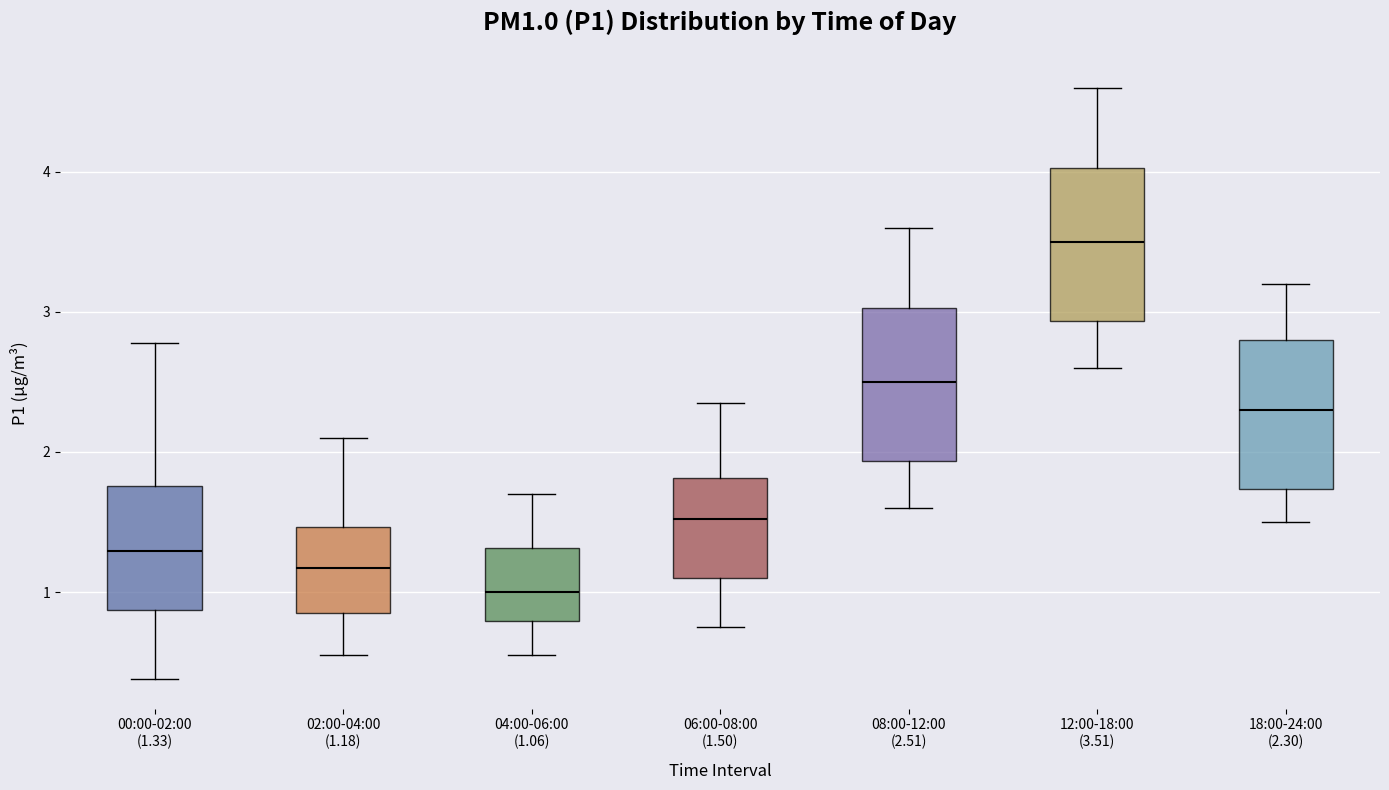

Reading left to right, transcribe this box plot: for each box, give where its median line is, the range the box spans, and where its two whiskers end, as read against the y-axis. The values are not printed on the chart, so give them approximately, as read against the axis.

00:00-02:00 (1.33): median 1.3, box 0.9 to 1.8, whiskers 0.4 to 2.8
02:00-04:00 (1.18): median 1.2, box 0.9 to 1.5, whiskers 0.6 to 2.1
04:00-06:00 (1.06): median 1.0, box 0.8 to 1.3, whiskers 0.6 to 1.7
06:00-08:00 (1.50): median 1.5, box 1.1 to 1.8, whiskers 0.8 to 2.4
08:00-12:00 (2.51): median 2.5, box 1.9 to 3.0, whiskers 1.6 to 3.6
12:00-18:00 (3.51): median 3.5, box 2.9 to 4.0, whiskers 2.6 to 4.6
18:00-24:00 (2.30): median 2.3, box 1.7 to 2.8, whiskers 1.5 to 3.2